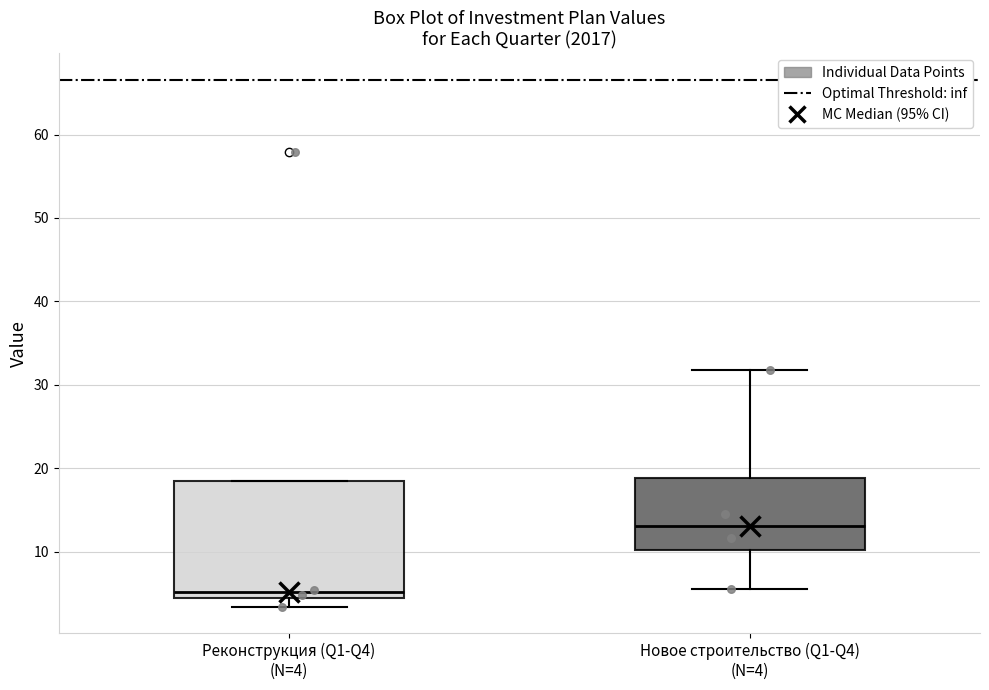

Reading left to right, transcribe this box plot: for each box, give where its median line is, the range the box spans, and where its two whiskers end, as read against the y-axis. The values are not printed on the chart, so give them approximately, as read against the axis.

Реконструкция (Q1-Q4) (N=4): median 5, box 4 to 19, whiskers 3 to 19
Новое строительство (Q1-Q4) (N=4): median 13, box 10 to 19, whiskers 6 to 32